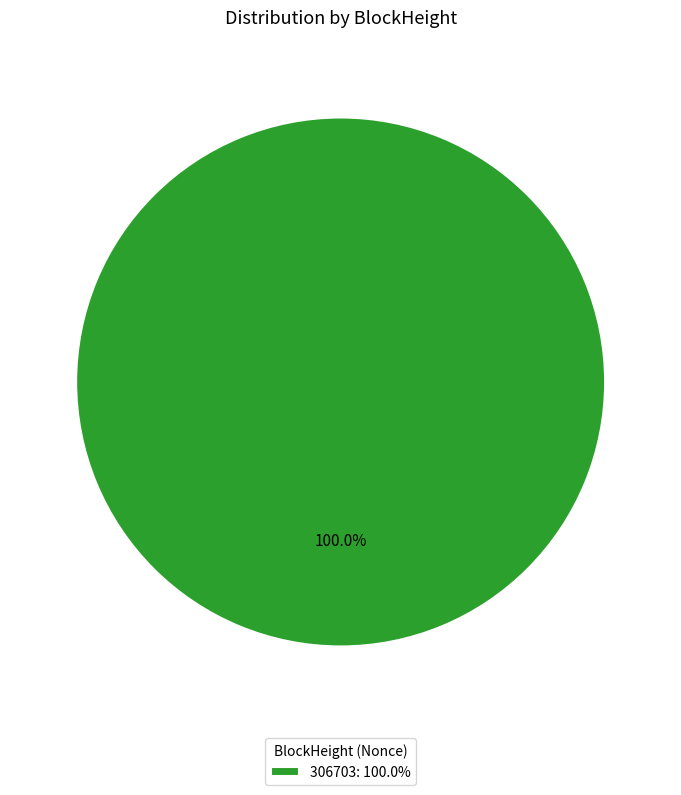

Rank the categories by value from lowest to highest.

306703: 100.0%